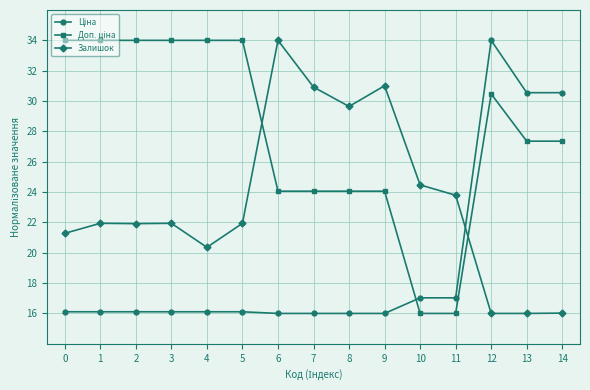

What is the total value across all series at 1?

72.1